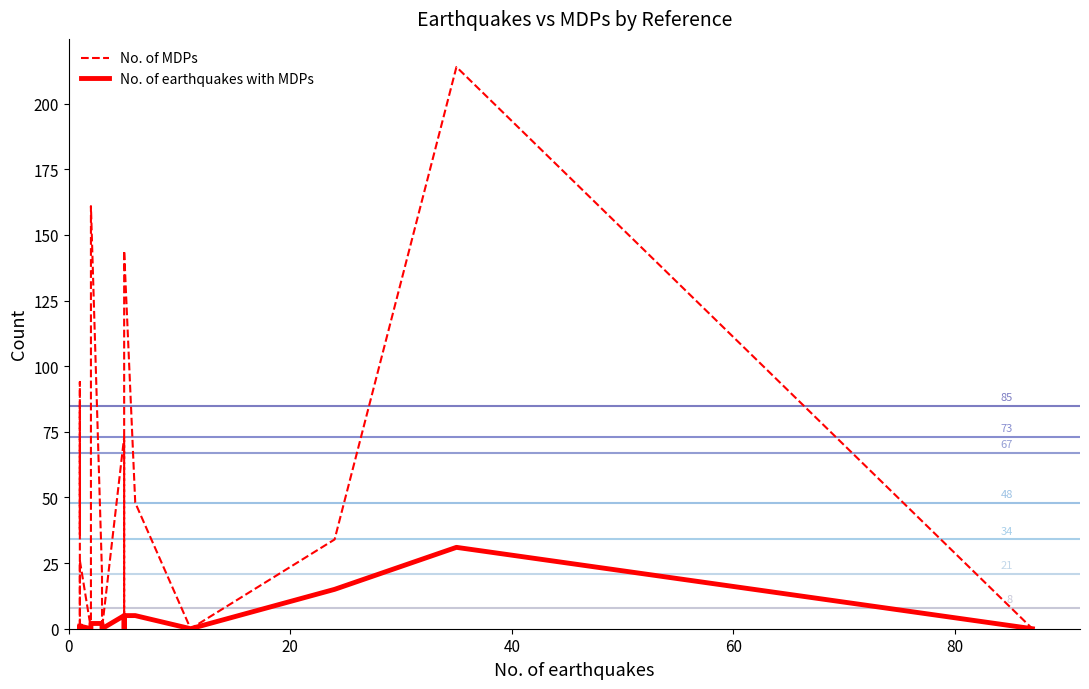

What is the difference between the maximum and minimum values in the No. of earthquakes with MDPs series?

31